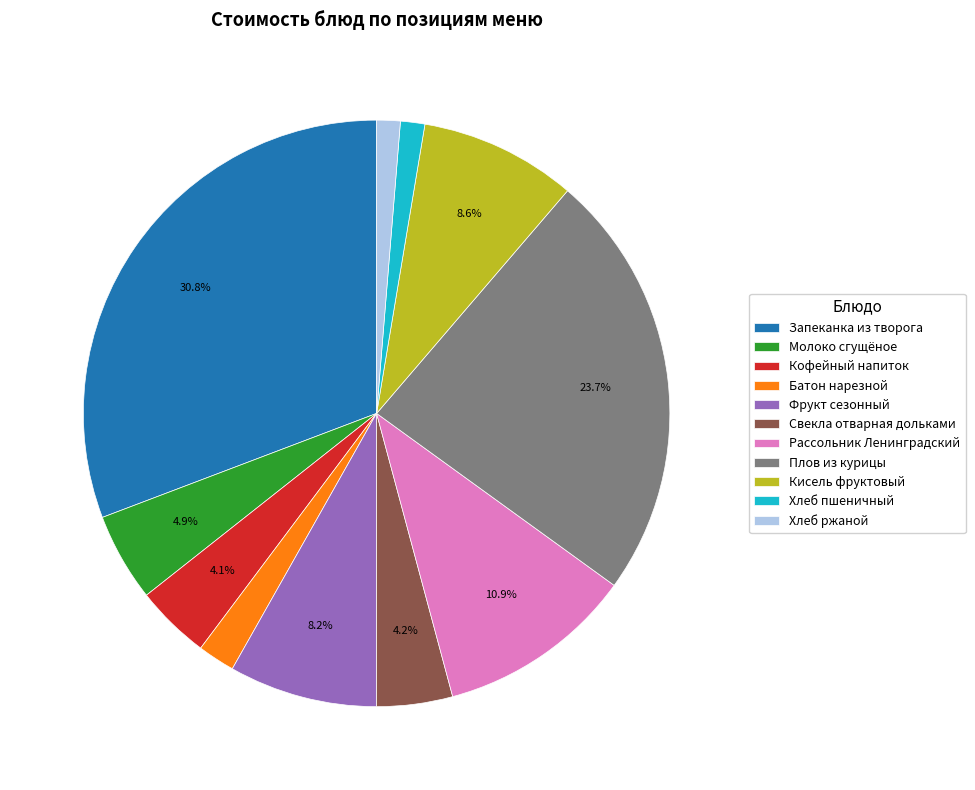

How many slices are in this pie chart?

11